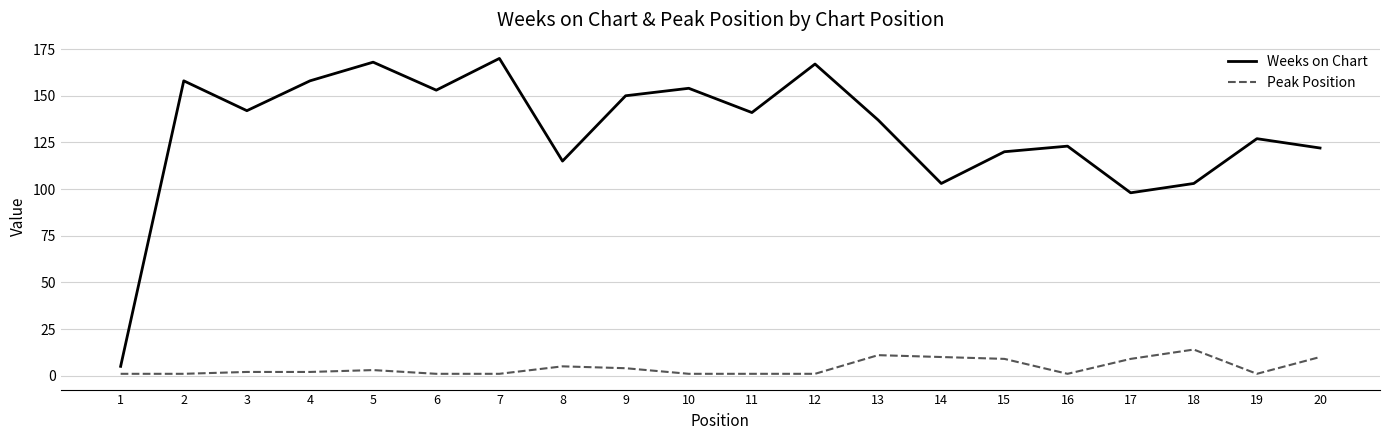

At 8, list the series in order from smallest to largest.

Peak Position, Weeks on Chart